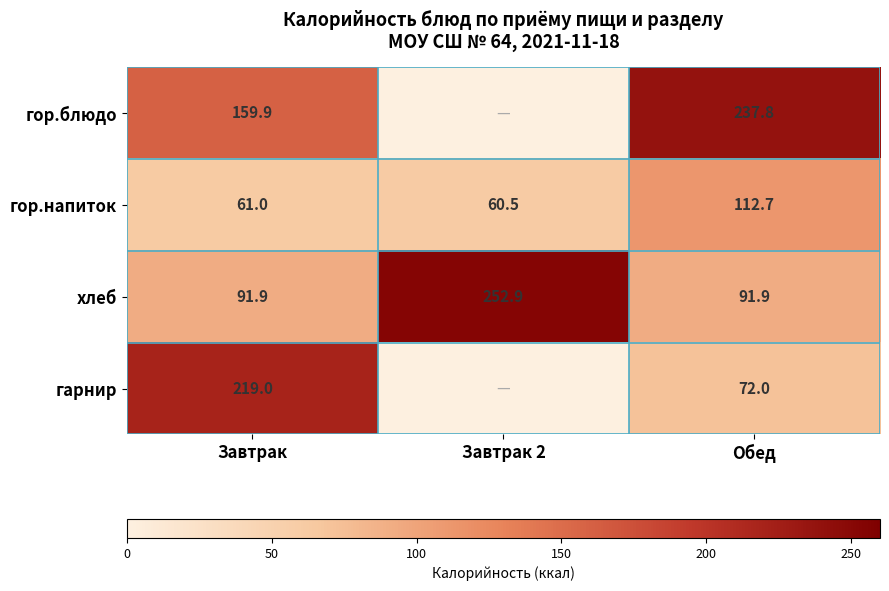

Rank the series at Обед from lowest to highest value.

гарнир, хлеб, гор.напиток, гор.блюдо